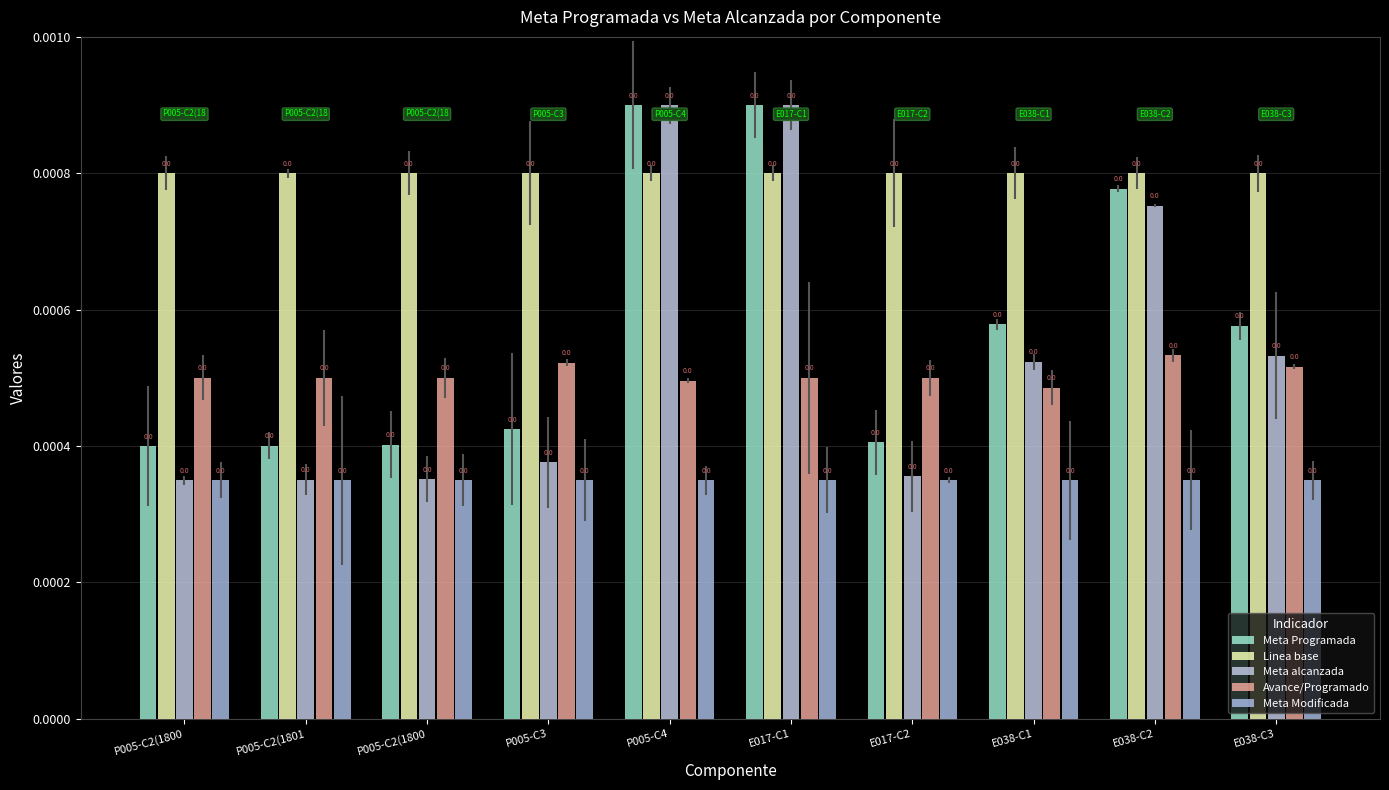

How many categories are shown in the chart?

10